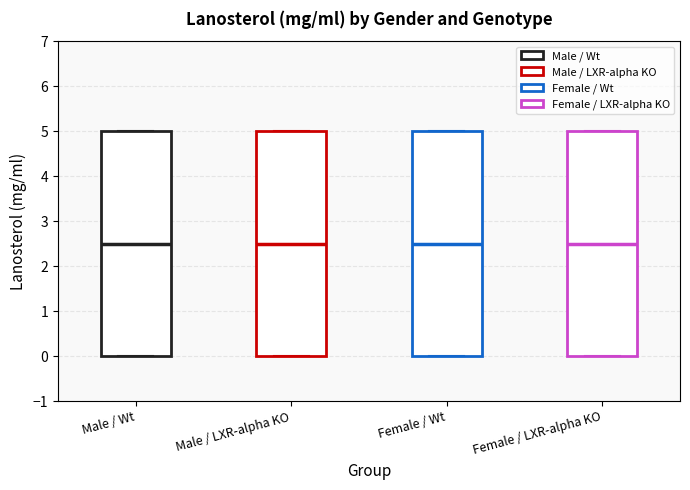

Reading left to right, transcribe this box plot: for each box, give where its median line is, the range the box spans, and where its two whiskers end, as read against the y-axis. The values are not printed on the chart, so give them approximately, as read against the axis.

Male / Wt: median 2.5, box 0.0 to 5.0, whiskers 0.0 to 5.0
Male / LXR-alpha KO: median 2.5, box 0.0 to 5.0, whiskers 0.0 to 5.0
Female / Wt: median 2.5, box 0.0 to 5.0, whiskers 0.0 to 5.0
Female / LXR-alpha KO: median 2.5, box 0.0 to 5.0, whiskers 0.0 to 5.0